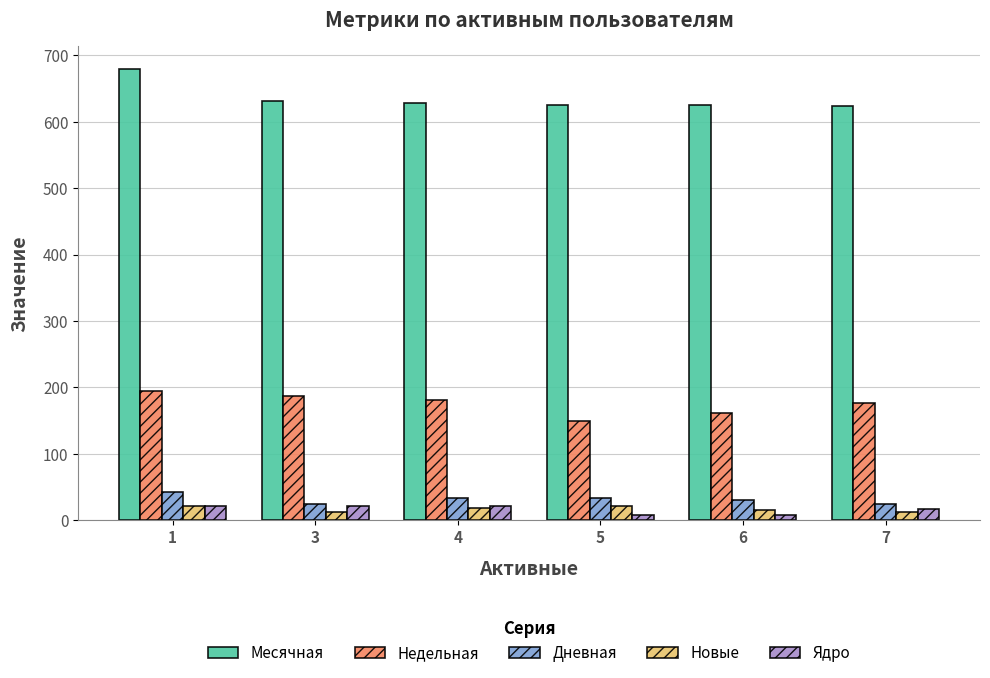

At which label is Ядро closest to 15?

7